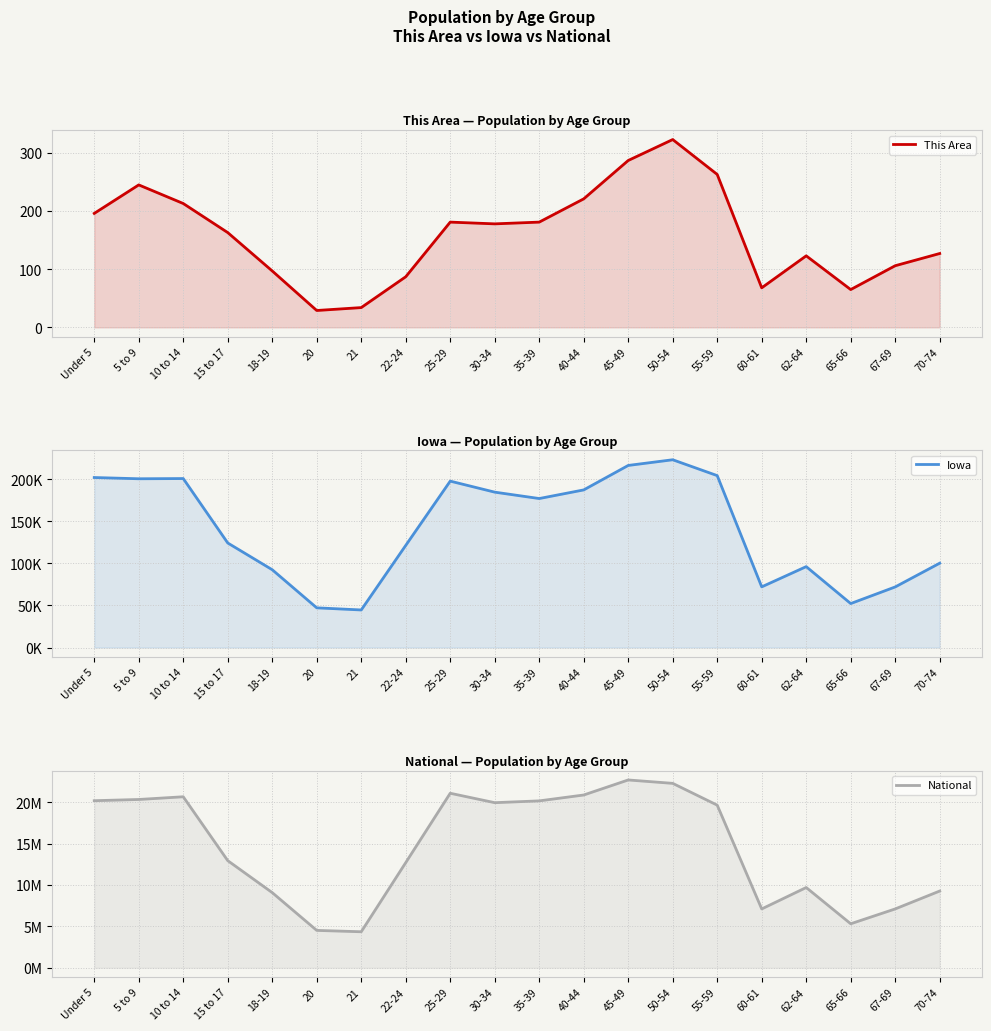

What position from the right is 50-54?

7